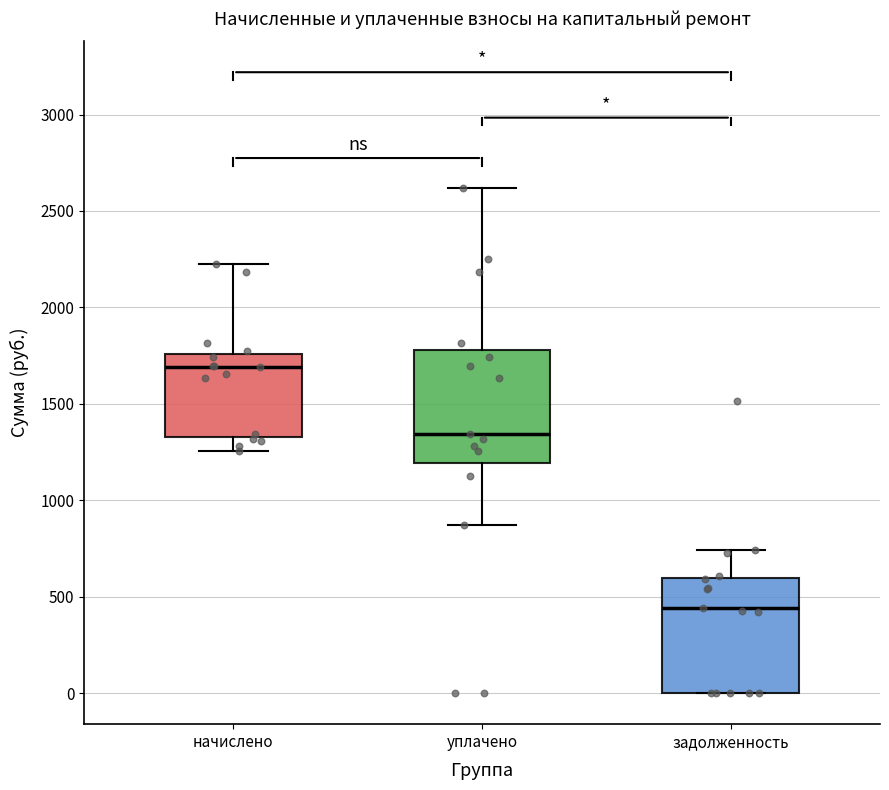

Reading left to right, transcribe this box plot: for each box, give where its median line is, the range the box spans, and where its two whiskers end, as read against the y-axis. The values are not printed on the chart, so give them approximately, as read against the axis.

начислено: median 1700, box 1350 to 1750, whiskers 1250 to 2250
уплачено: median 1350, box 1200 to 1800, whiskers 850 to 2600
задолженность: median 450, box 0 to 600, whiskers 0 to 750